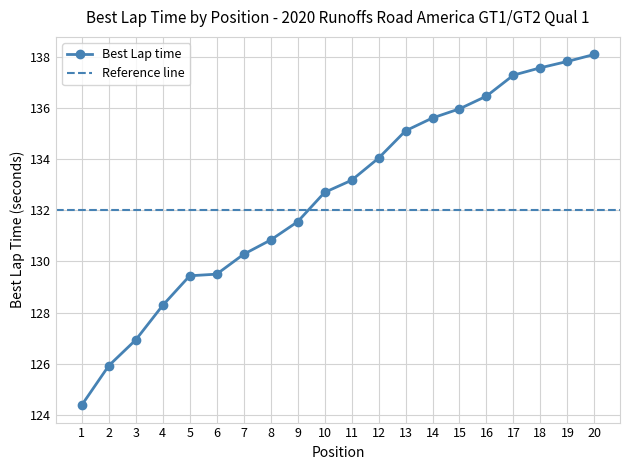

Count the number of categories in the chart.

20